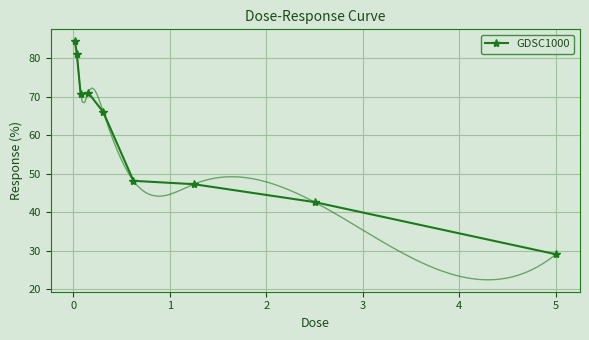

What is the lowest value of the GDSC1000 series?

29.1